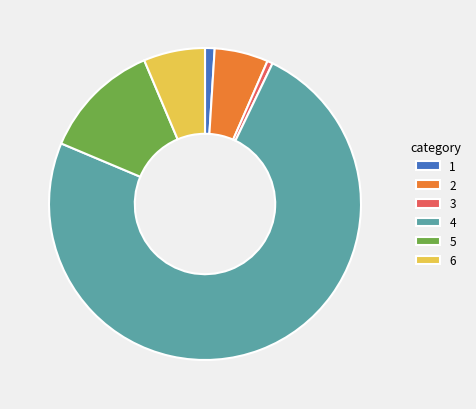

The 3 slice represents 15% of the pie. True or false?

False